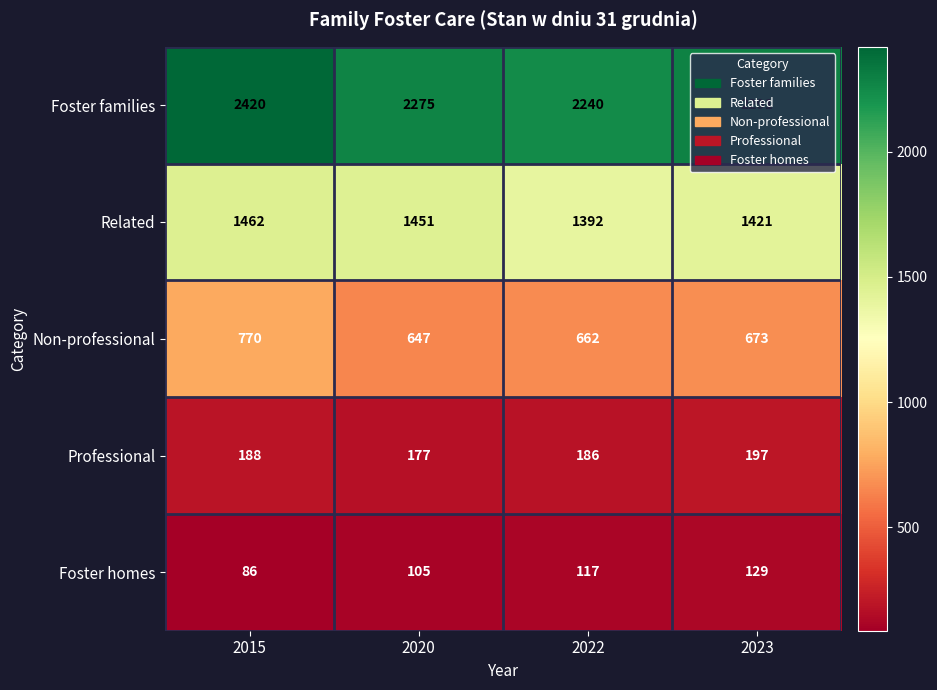

What is the difference between the maximum and minimum values in the Foster homes series?

43